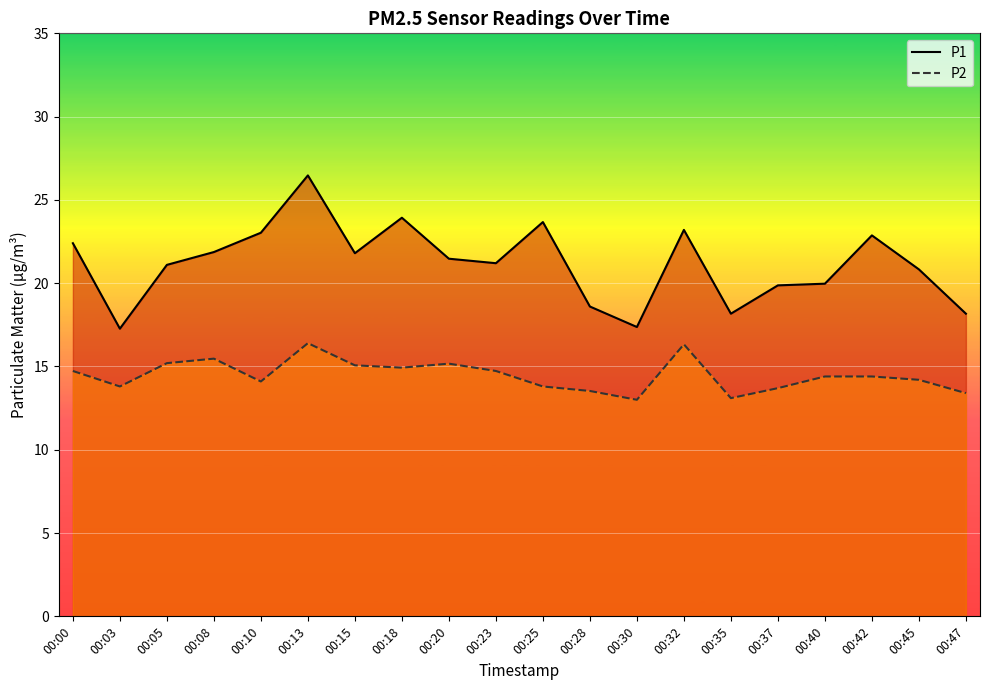

Which has a higher value, 00:15 or 00:47?

00:15